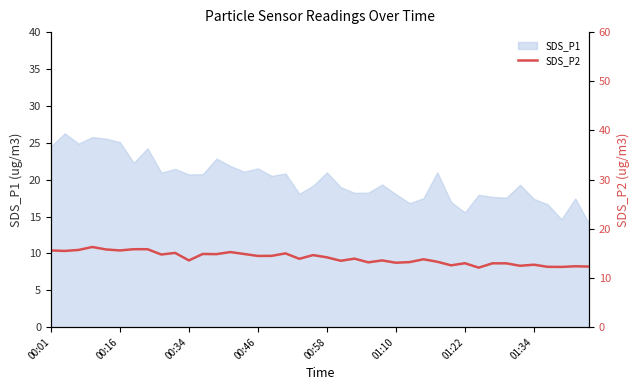

How many lines are shown in the chart?

1